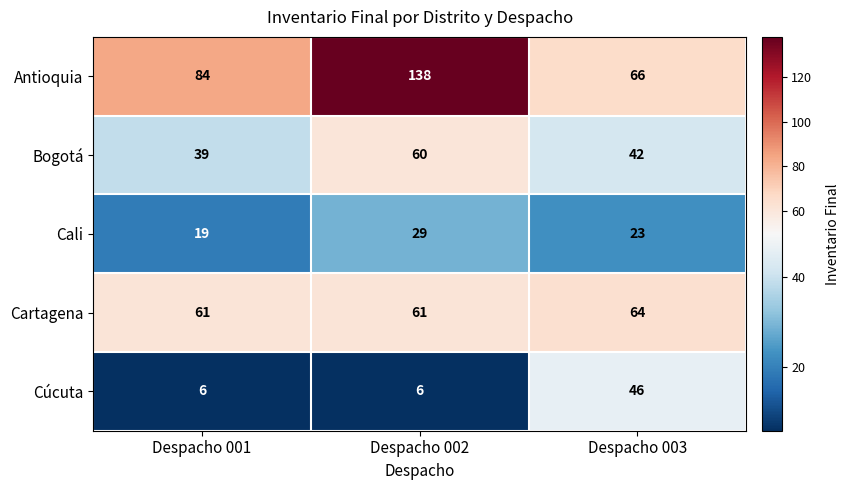

What is the smallest value displayed?

6